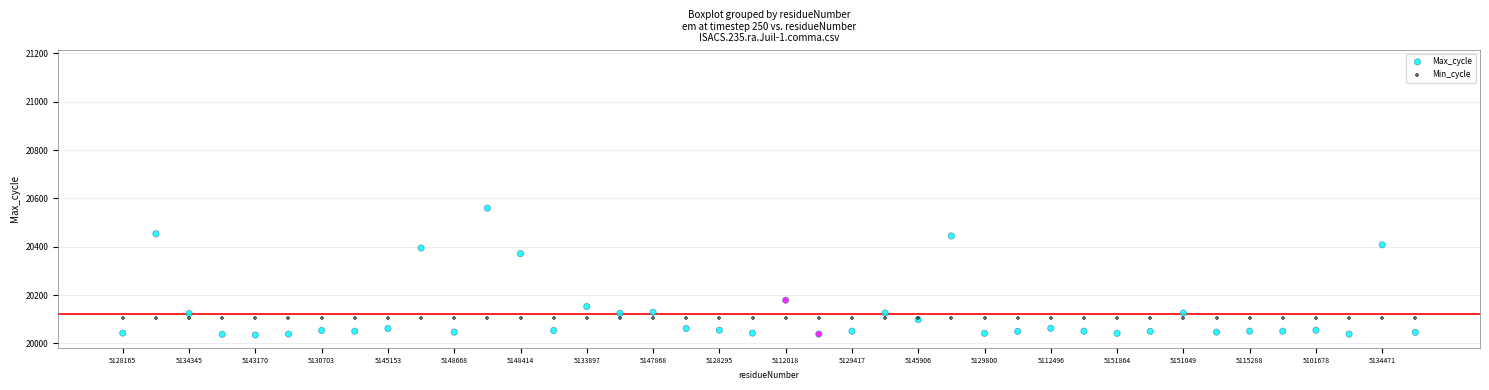

Which series contains the lowest Y value?

Max_cycle